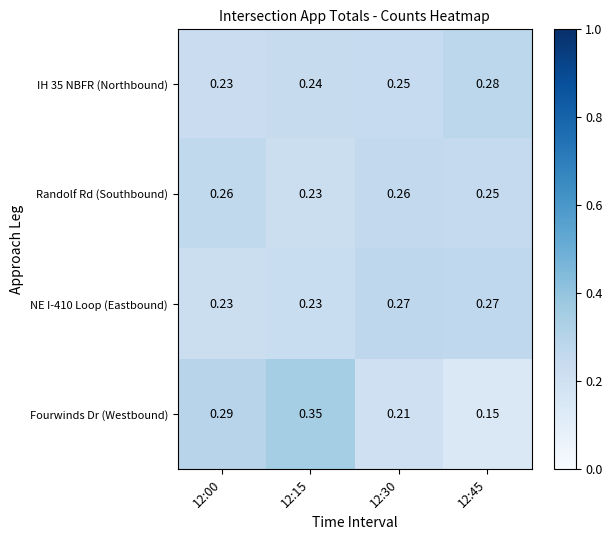

Between 12:00 and 12:15, which series saw the biggest shift?

Fourwinds Dr (Westbound)